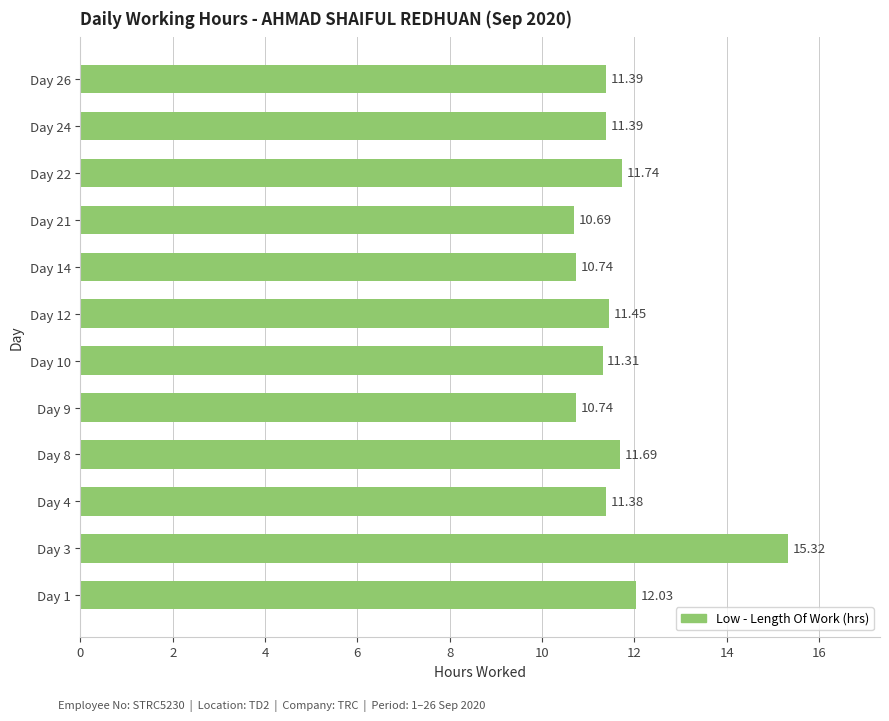

What is the sum of all values?

139.9